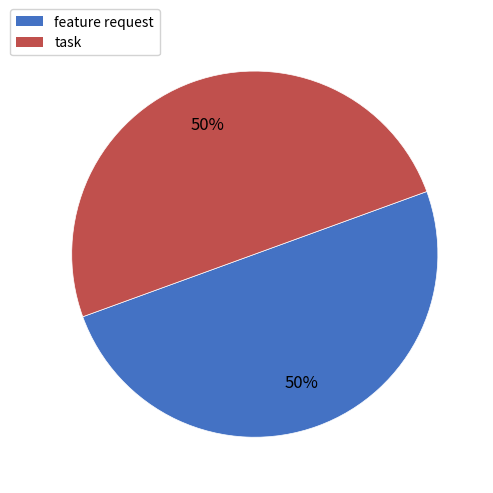

To the nearest percent, what is the combined percentage of feature request and task?

100%